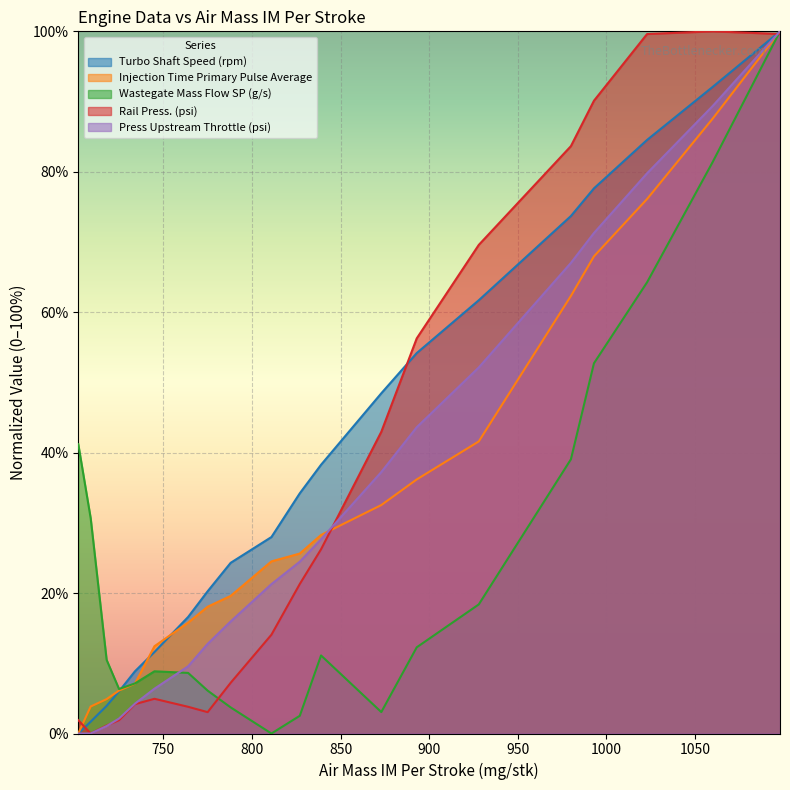

At which category does the chart reach its minimum across all series?

702